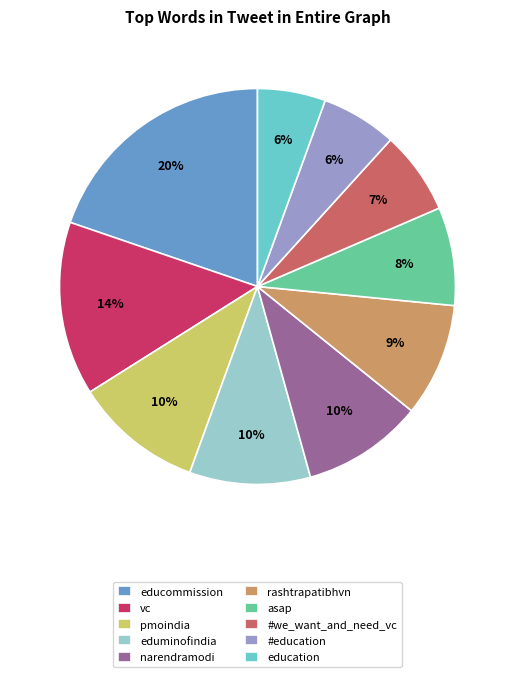

To the nearest percent, what is the difference between the largest and smallest slice percentages?

14%